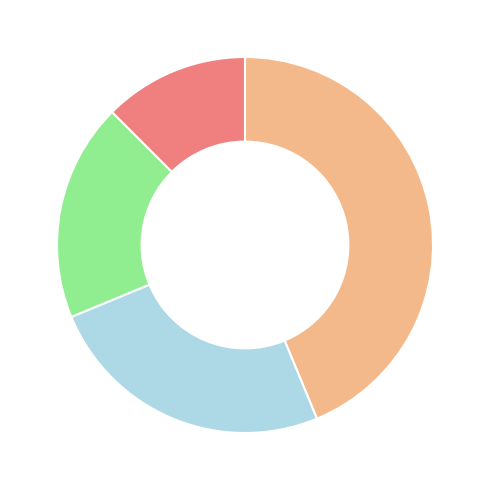

Does any single category account for the majority?

No